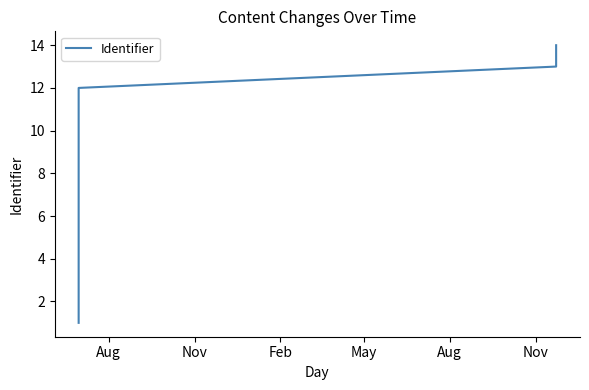

Is it true that the value at 7 is 14?

False